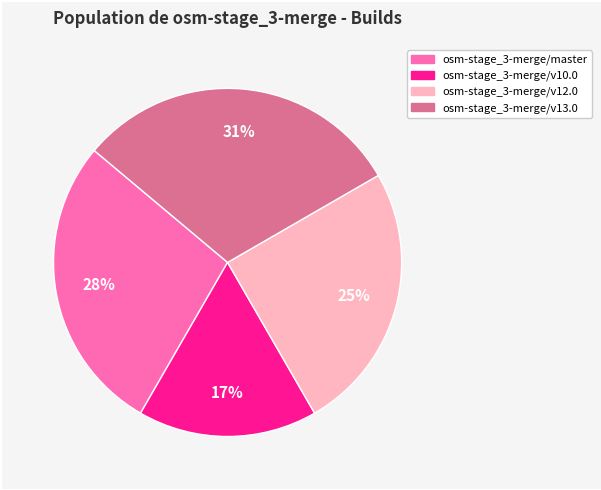

How many segments does this pie chart have?

4